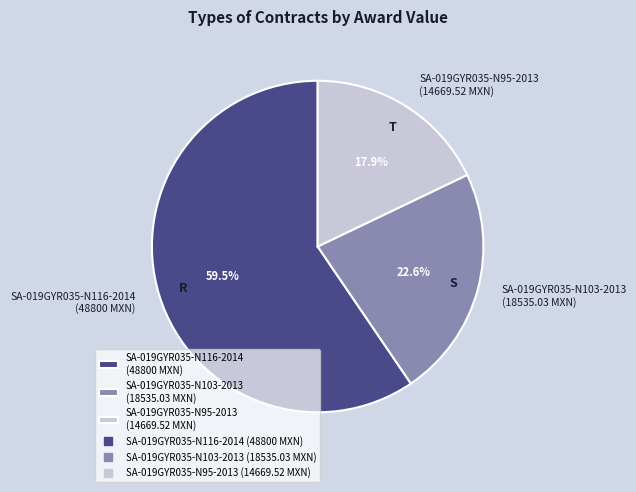

Approximately how many times larger is the value at SA-019GYR035-N95-2013 (14669.52 MXN) compared to SA-019GYR035-N116-2014 (48800 MXN)?

0.3